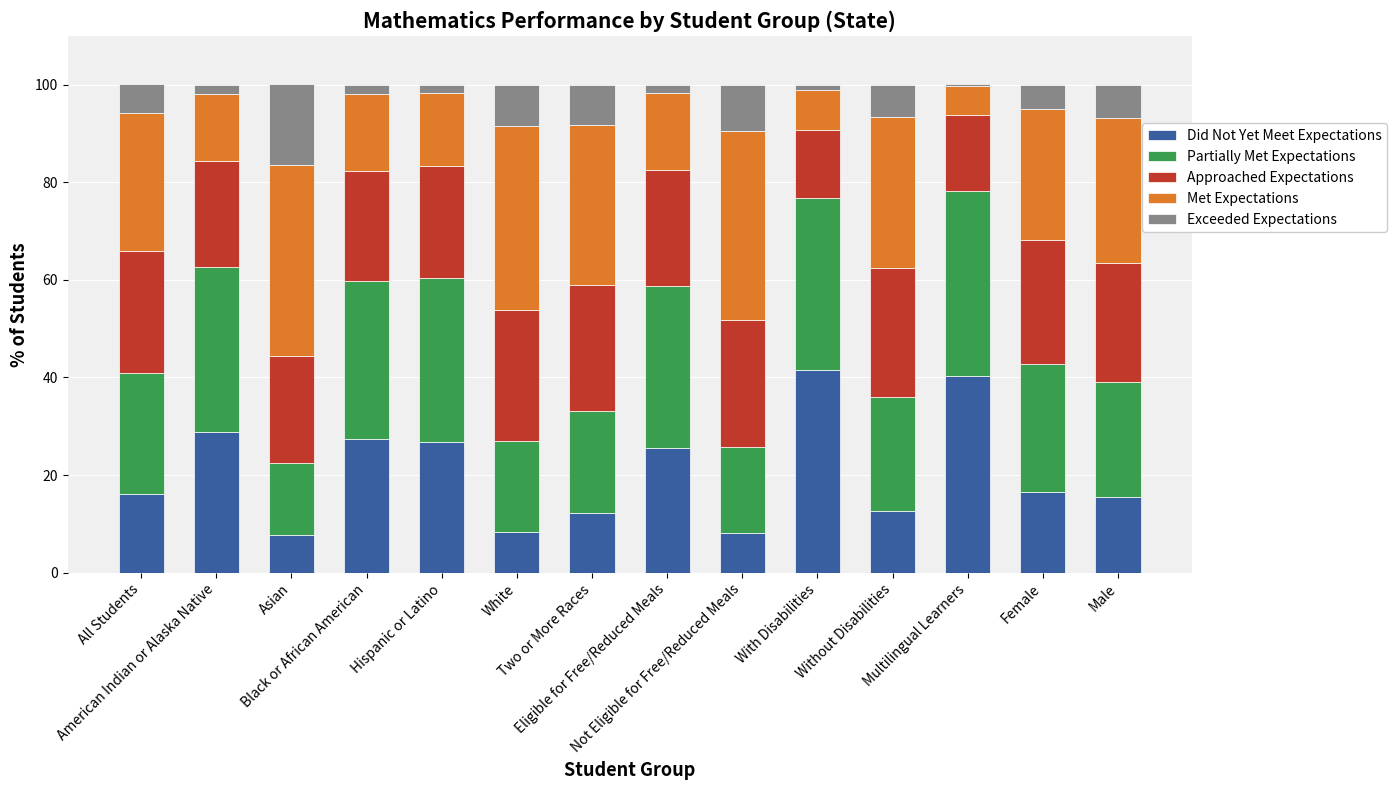

What is the lowest value of the Did Not Yet Meet Expectations series?

7.7